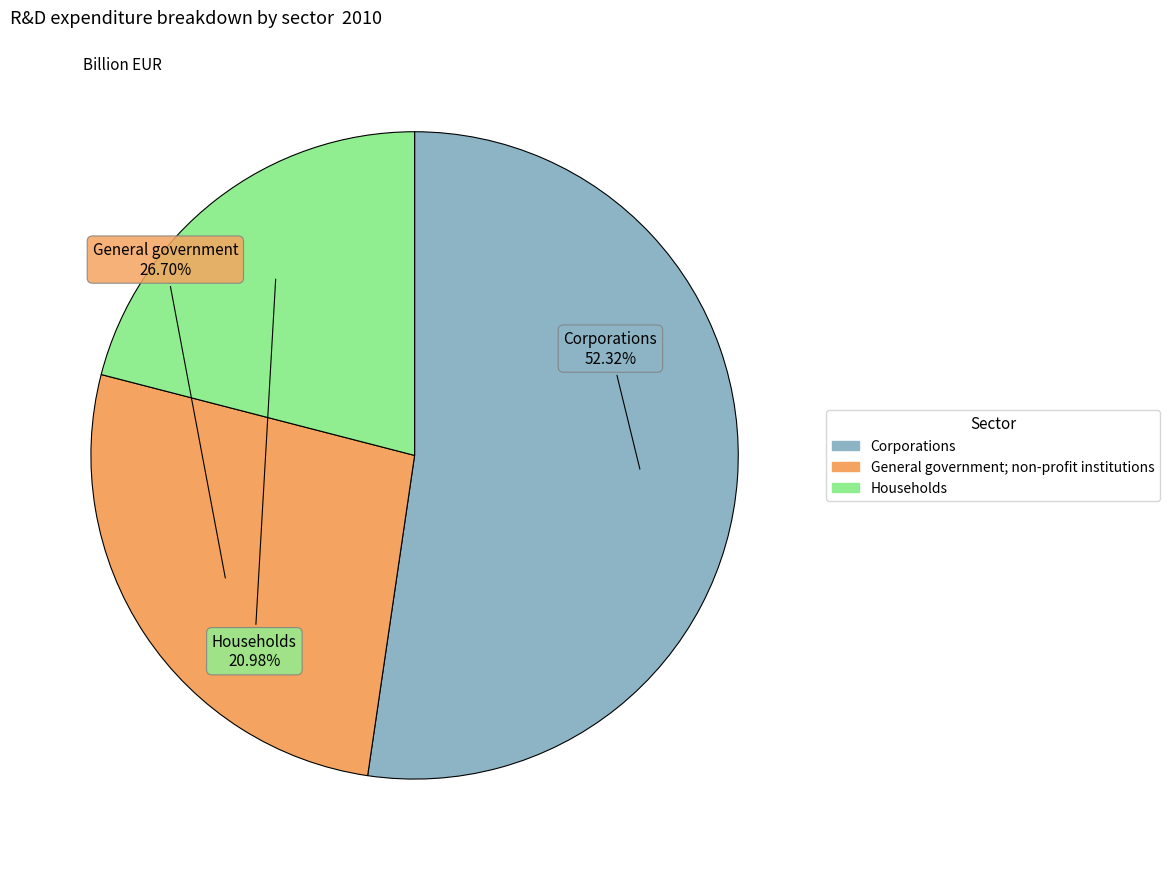

What is the ratio of the value at General government; non-profit institutions to the value at Households?

1.3